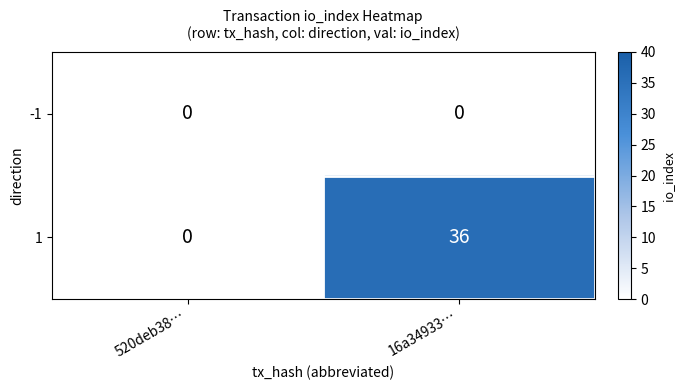

What is the greatest value displayed?

36